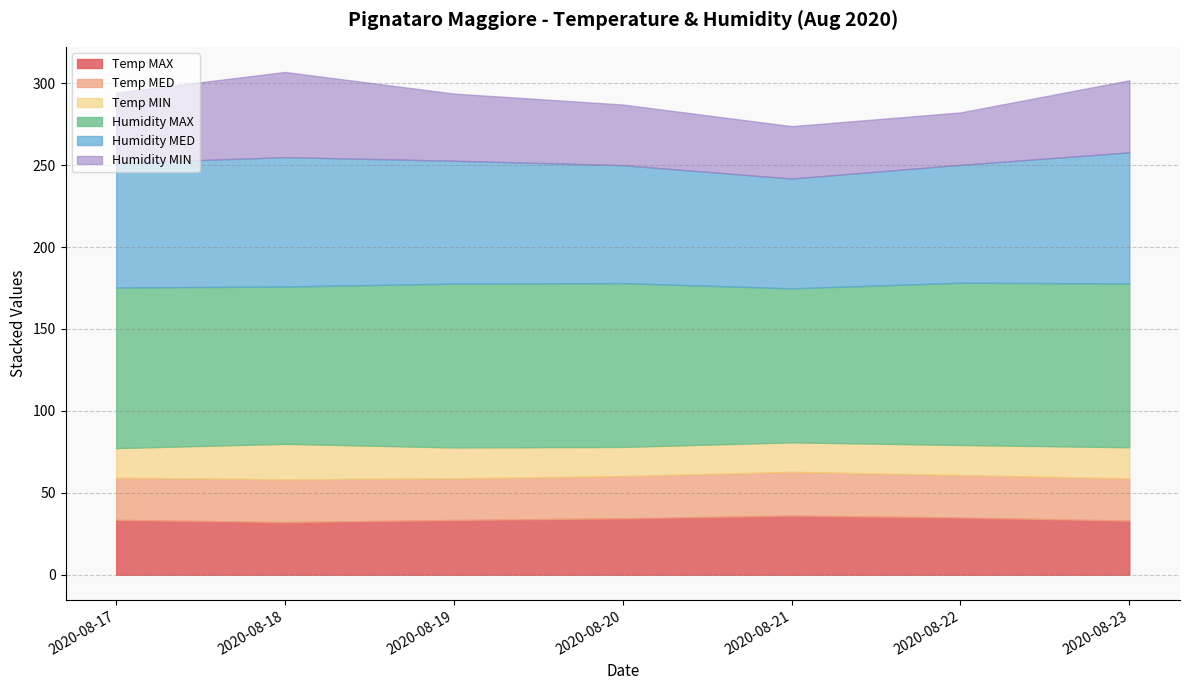

At which label does Temp MAX first exceed 33?

2020-08-17